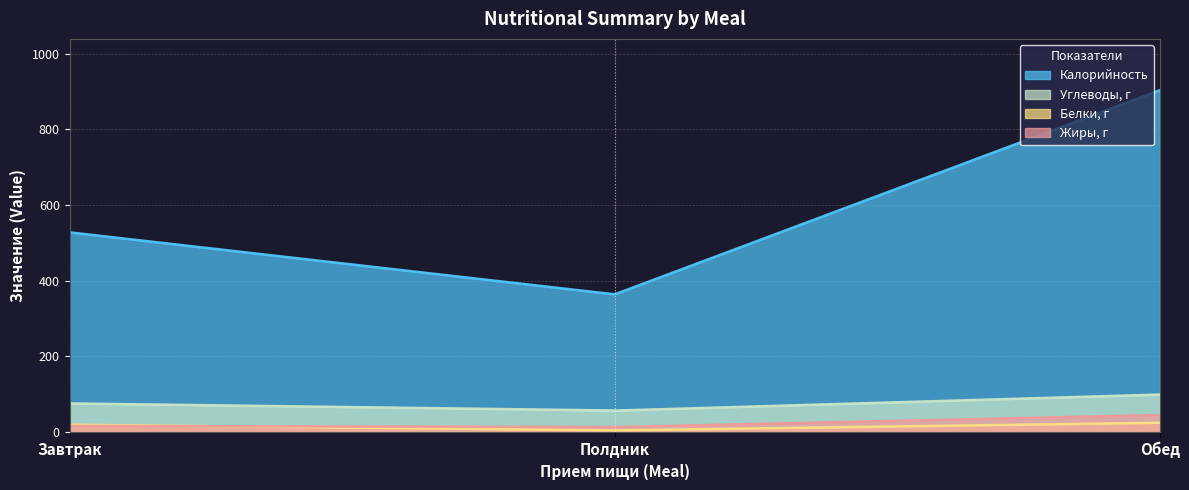

The Жиры, г series shows 18.8 at Полдник. True or false?

False